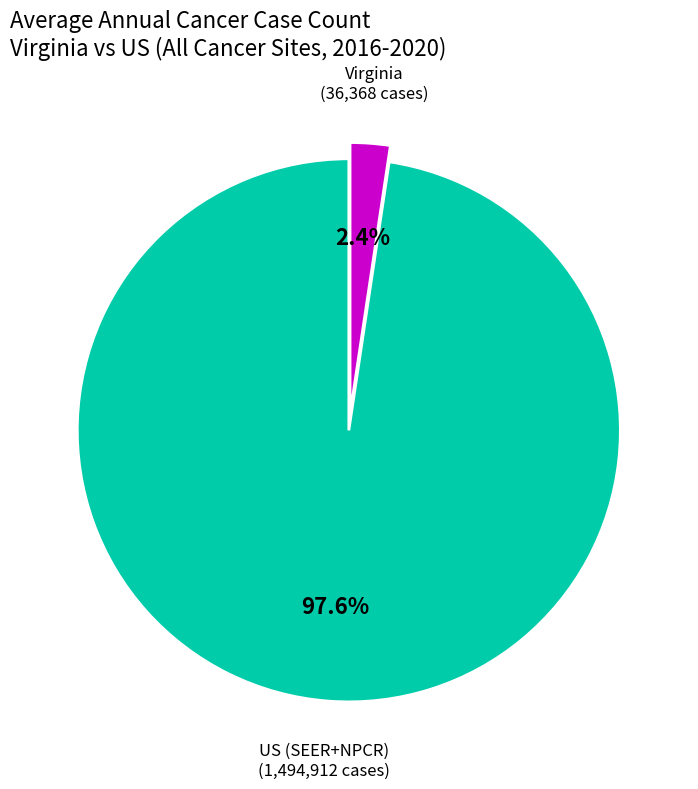

How many slices are in this pie chart?

2